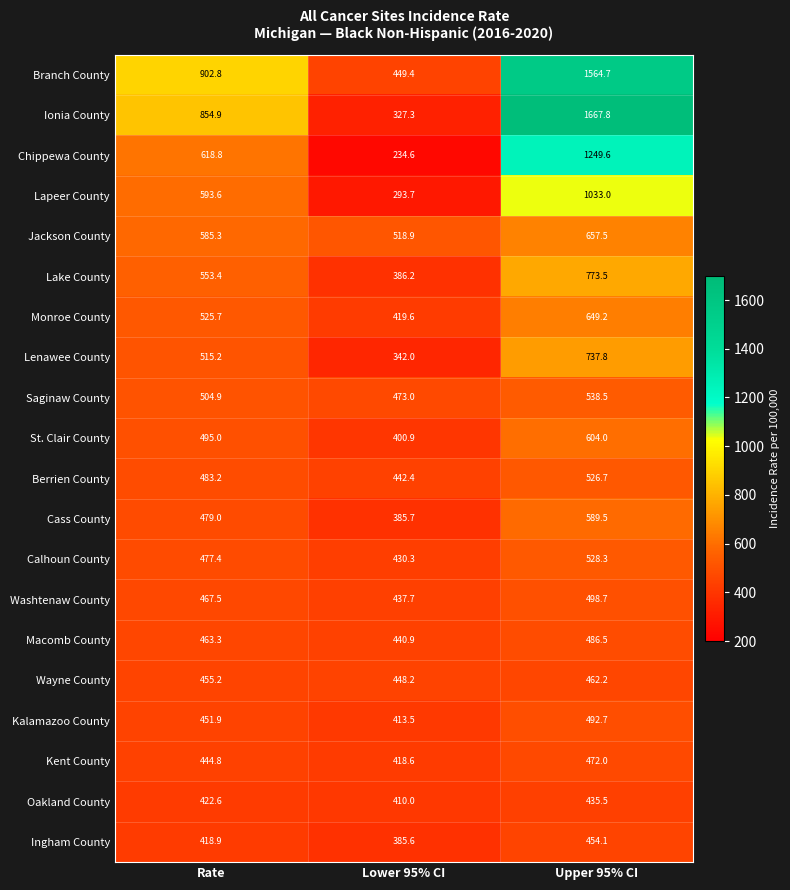

Rank the series at Upper 95% CI from lowest to highest value.

Oakland County, Ingham County, Wayne County, Kent County, Macomb County, Kalamazoo County, Washtenaw County, Berrien County, Calhoun County, Saginaw County, Cass County, St. Clair County, Monroe County, Jackson County, Lenawee County, Lake County, Lapeer County, Chippewa County, Branch County, Ionia County